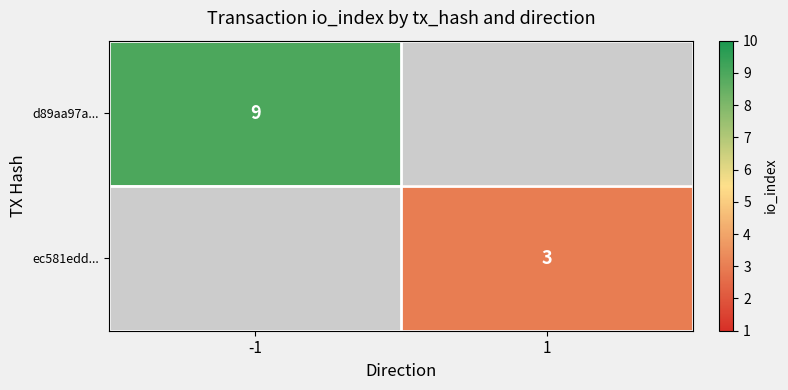

What is the smallest value displayed?

3.0